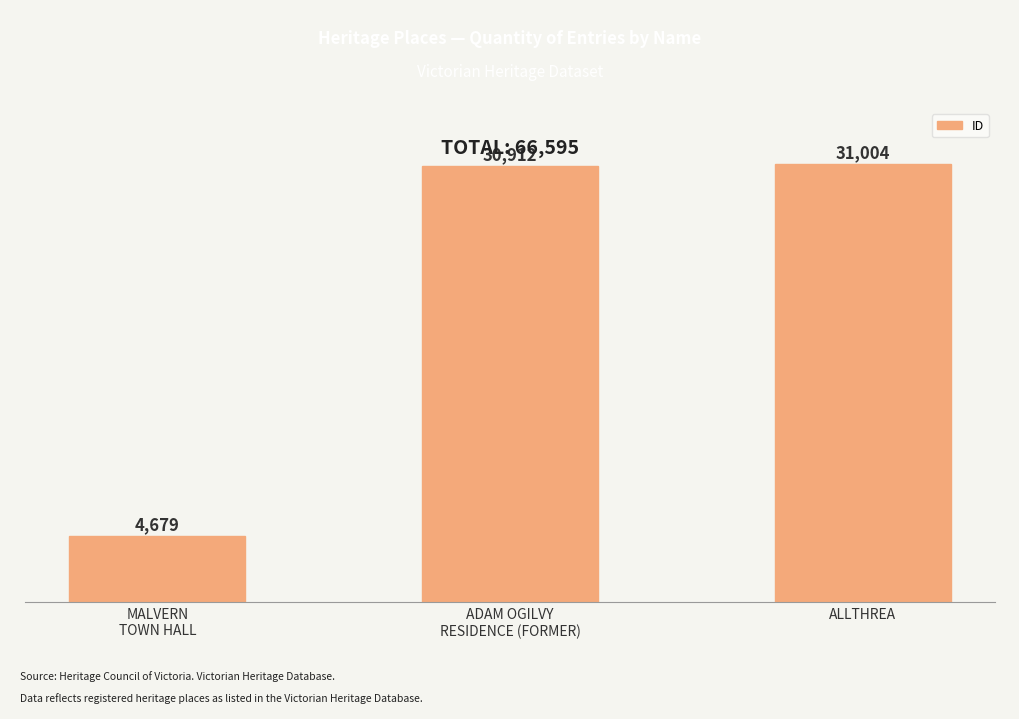

Between ADAM OGILVY
RESIDENCE (FORMER) and MALVERN
TOWN HALL, which is larger?

ADAM OGILVY
RESIDENCE (FORMER)